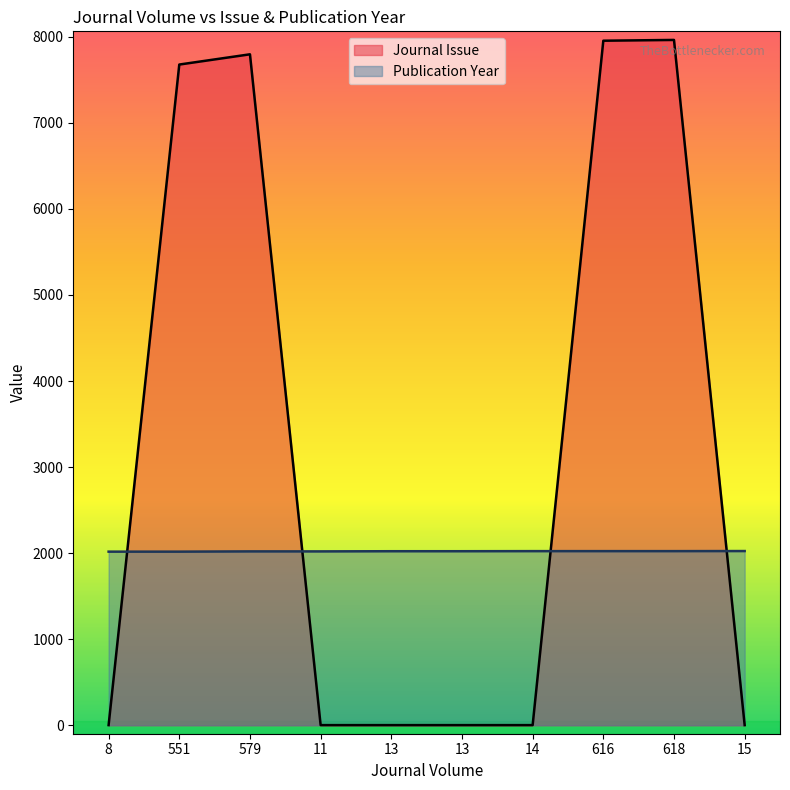

What is the label of the 8th point from the right?

579